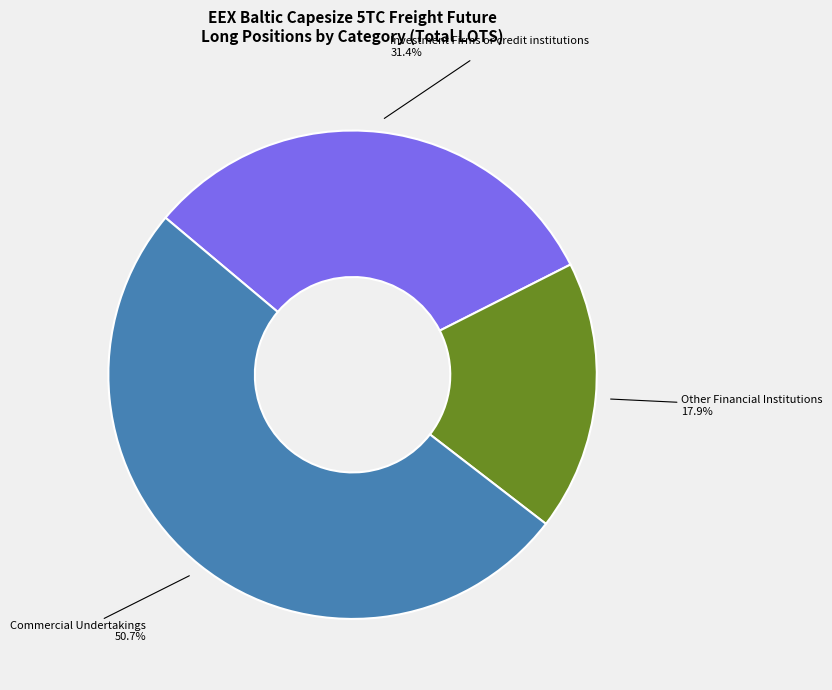

Approximately how many times larger is the value at Other Financial Institutions compared to Investment Firms or credit institutions?

0.6